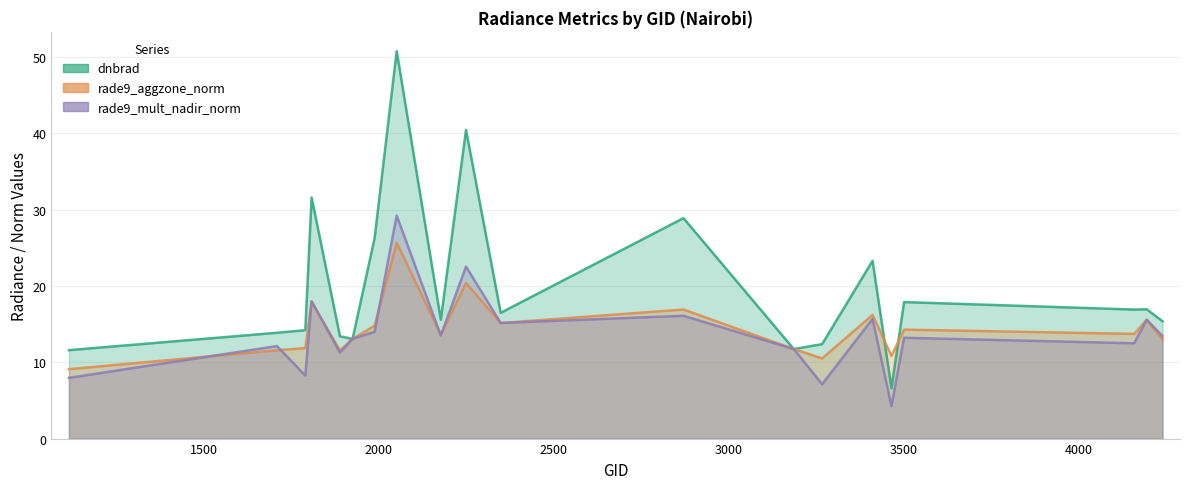

Between which two adjacent categories do rade9_mult_nadir_norm and rade9_aggzone_norm first intersect?

1115 and 1709